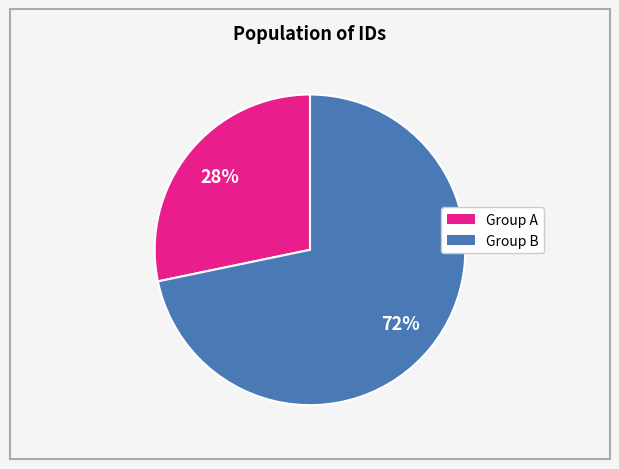

Is there any slice that represents more than half of the pie?

Yes